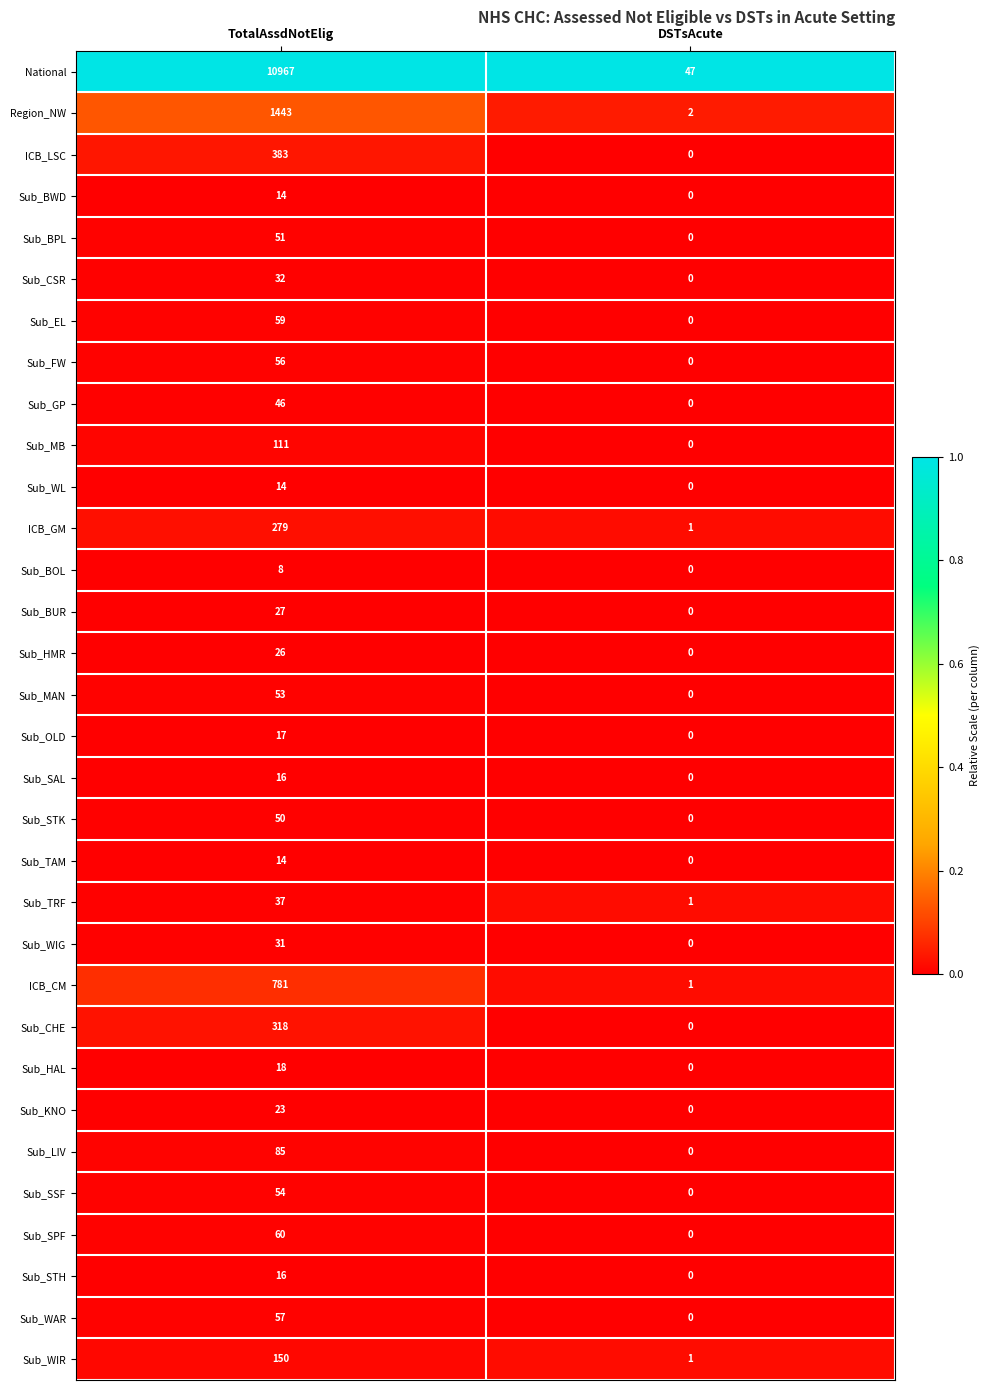

At which category is the sum across all series the highest?

TotalAssdNotElig